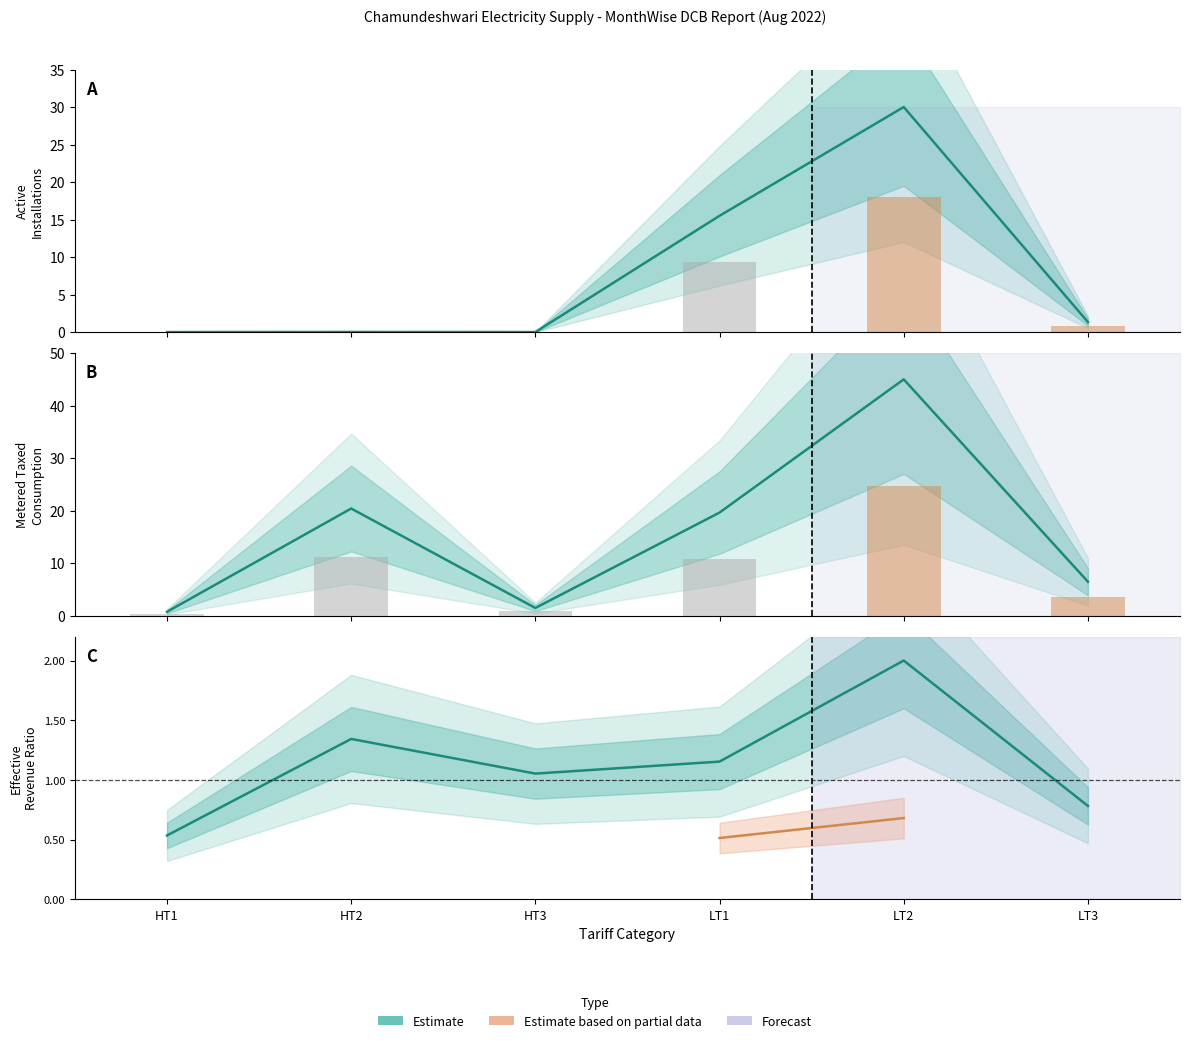

What is the difference between the maximum and second lowest values in the Taxed Current Demand Revenue series?

1.2